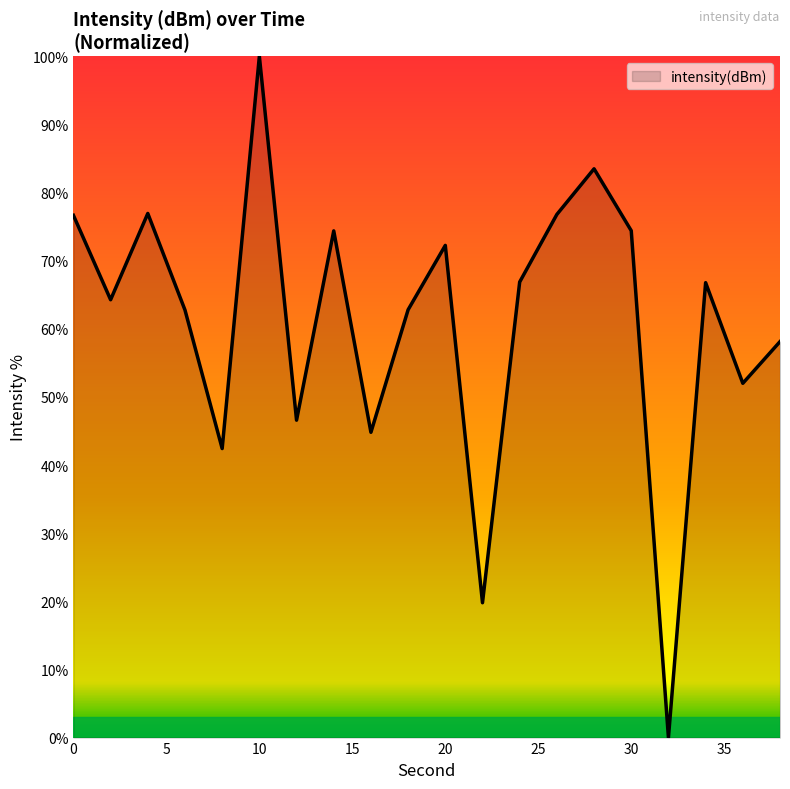

What is the greatest value displayed?

100.0